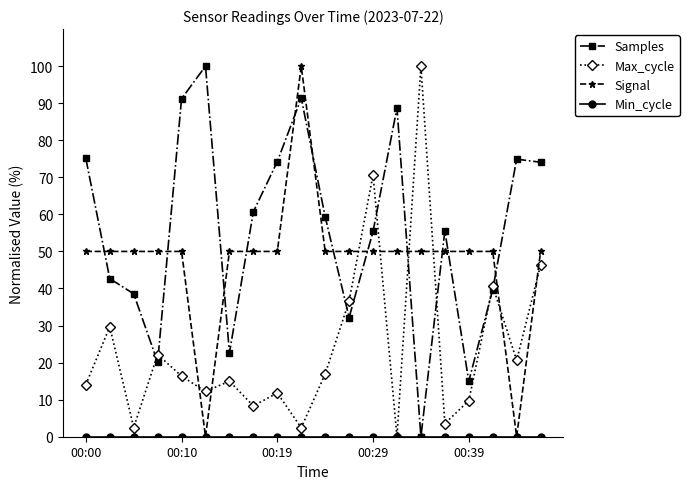

Which series has the largest total across all categories?

Samples